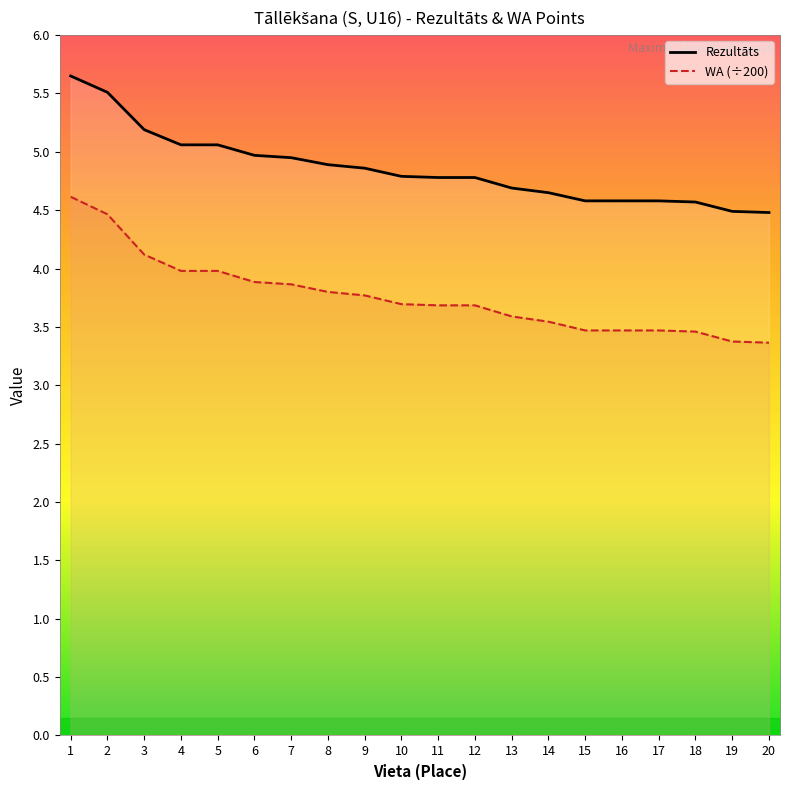

At which label does WA reach its peak?

1